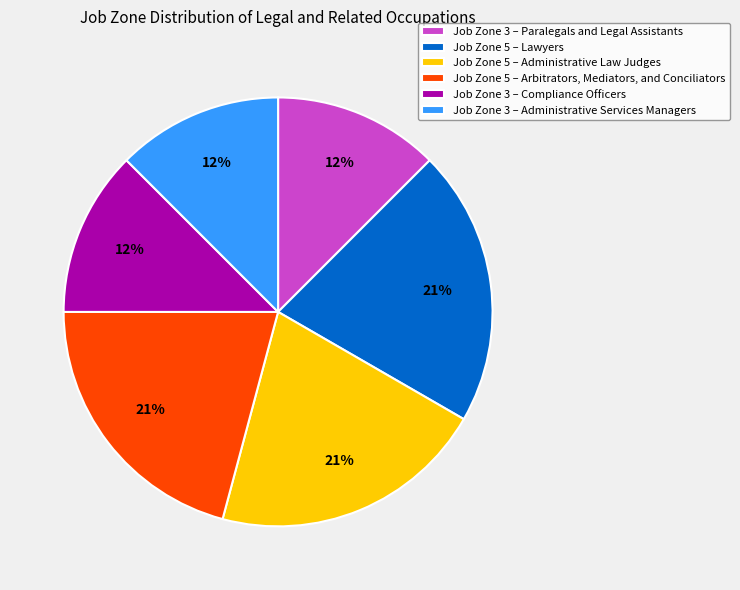

To the nearest percent, what is the average slice percentage?

17%